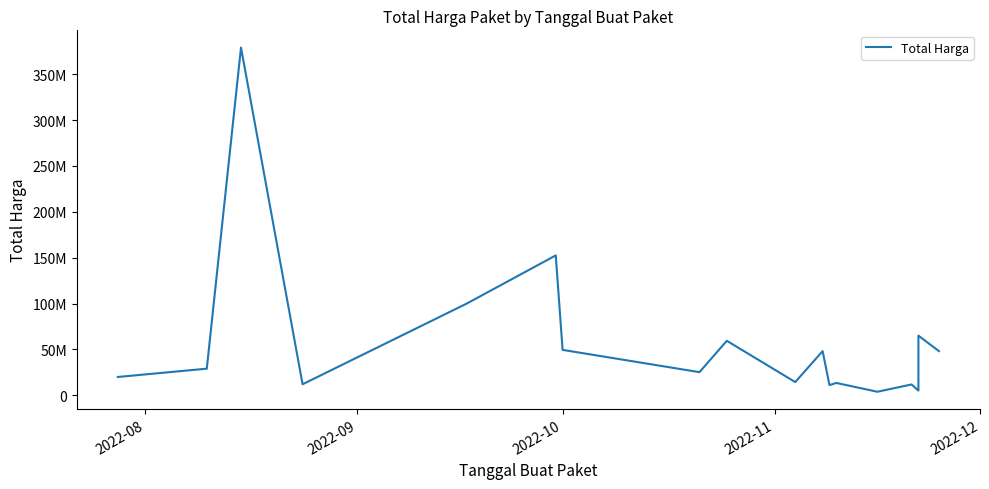

What is the smallest value displayed?

3825000